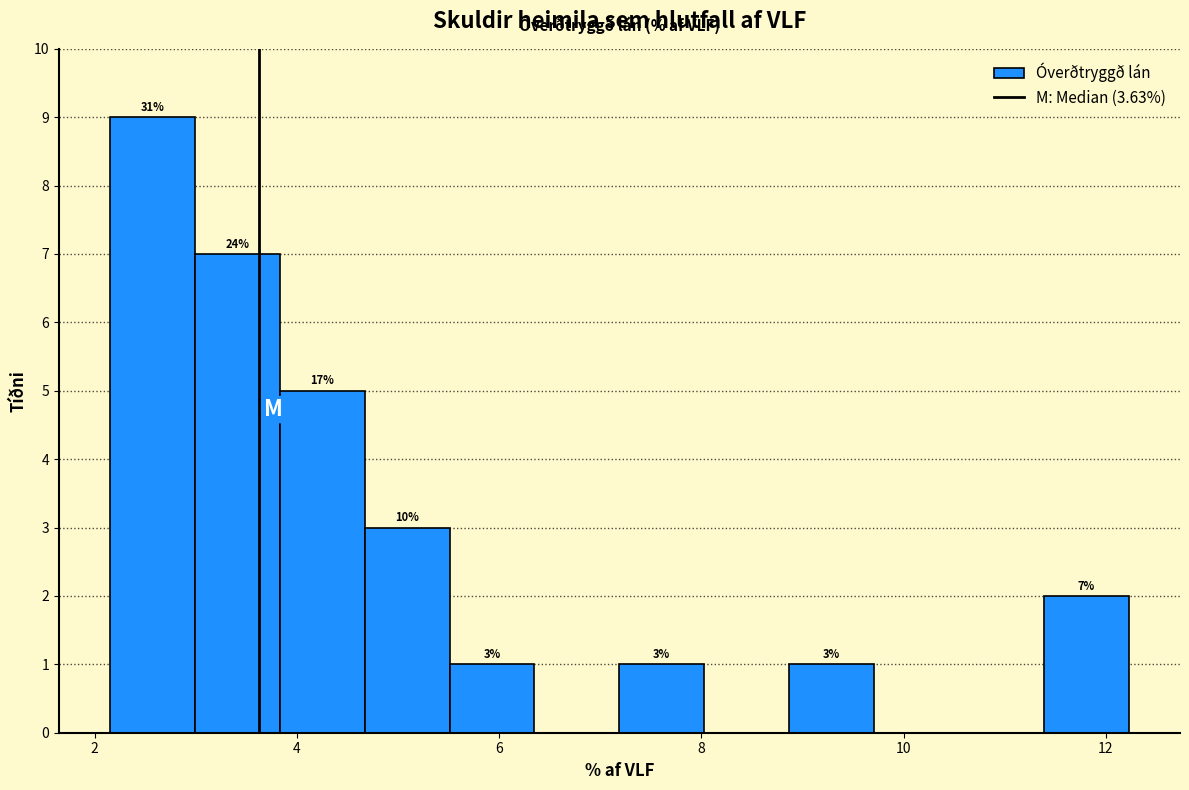

Over which range of the x-axis is the bar tallest?

2.2 to 3.0